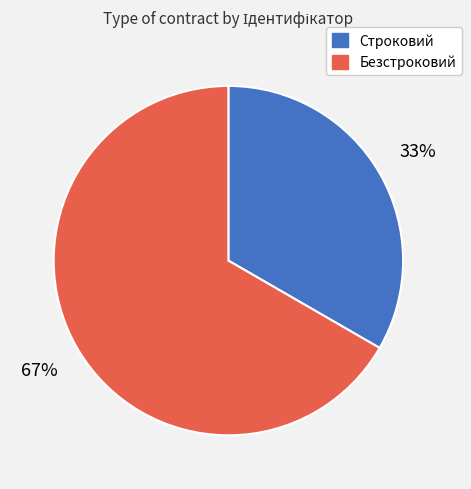

How many segments does this pie chart have?

2